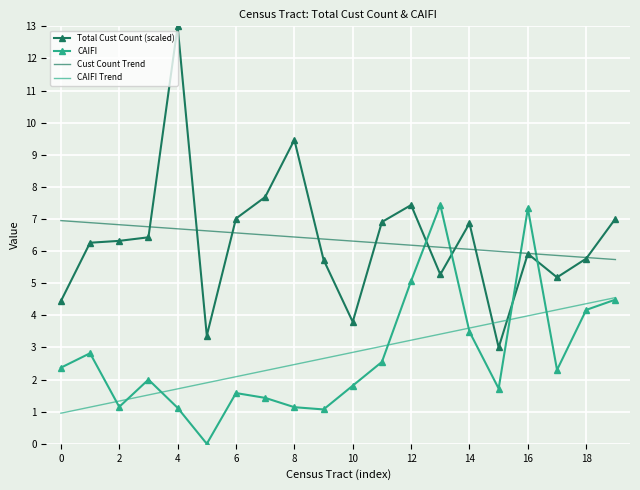

Which series has the largest range (max minus min)?

Total Cust Count (scaled)